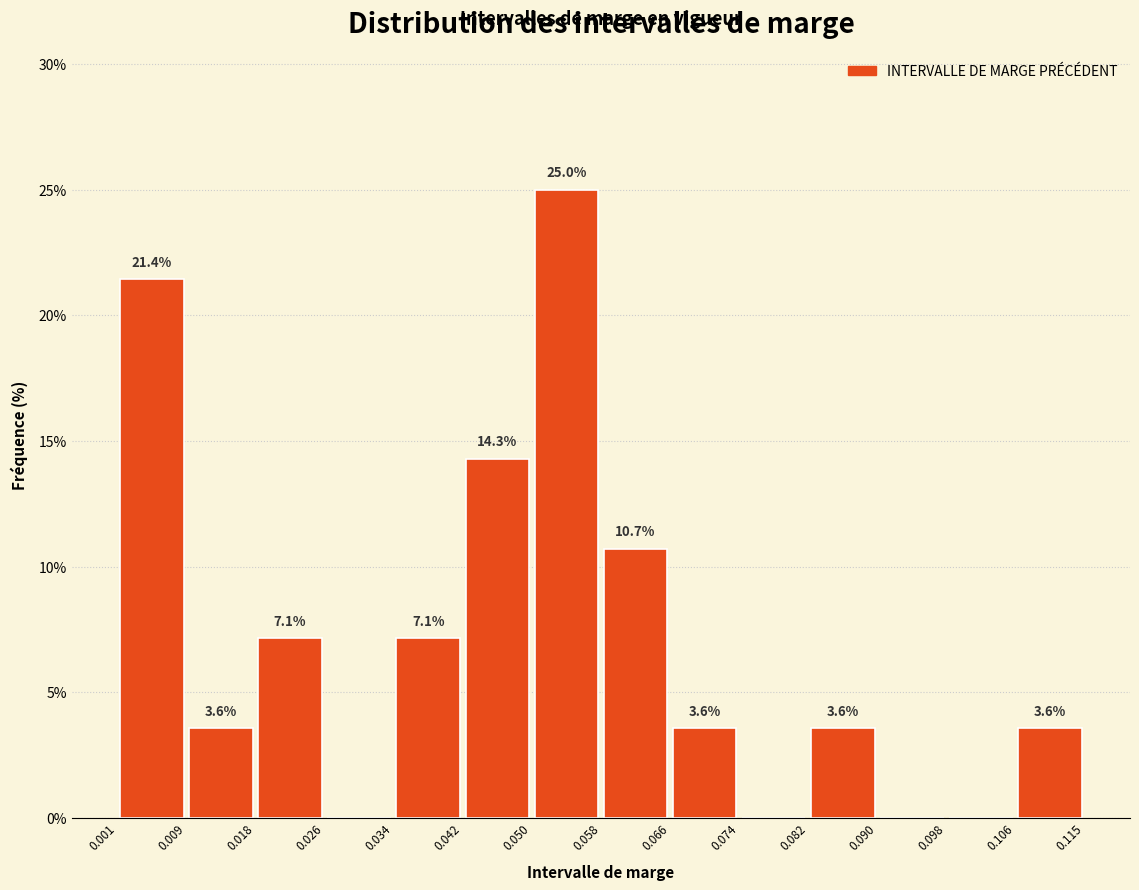

Which range on the x-axis has the tallest bar?

0.050 to 0.058